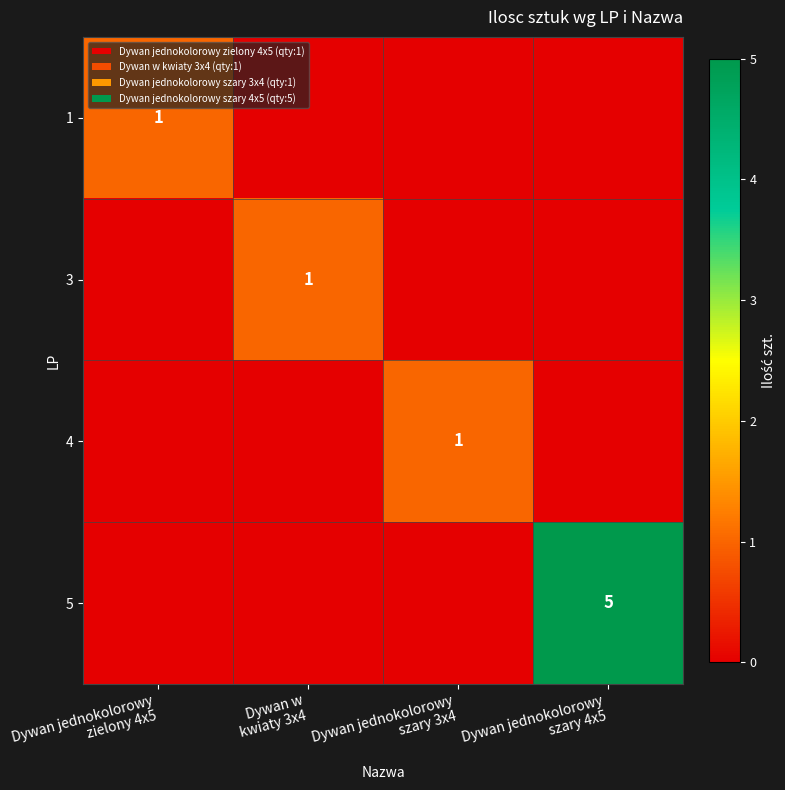

What is the difference between the maximum and minimum values in the 3 series?

1